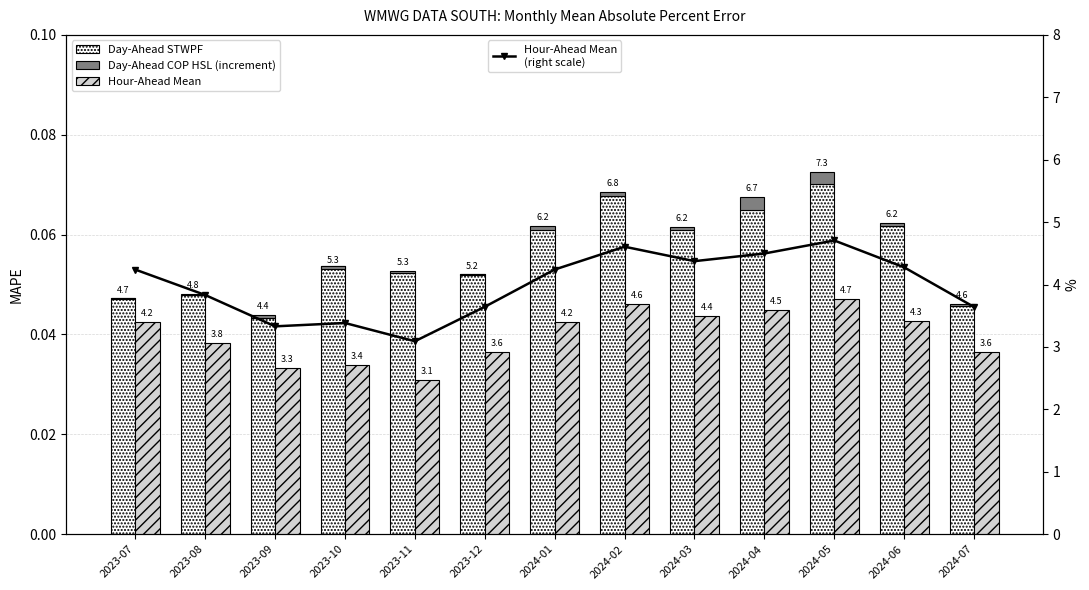

What is the label of the 2nd bar from the right?

2024-06